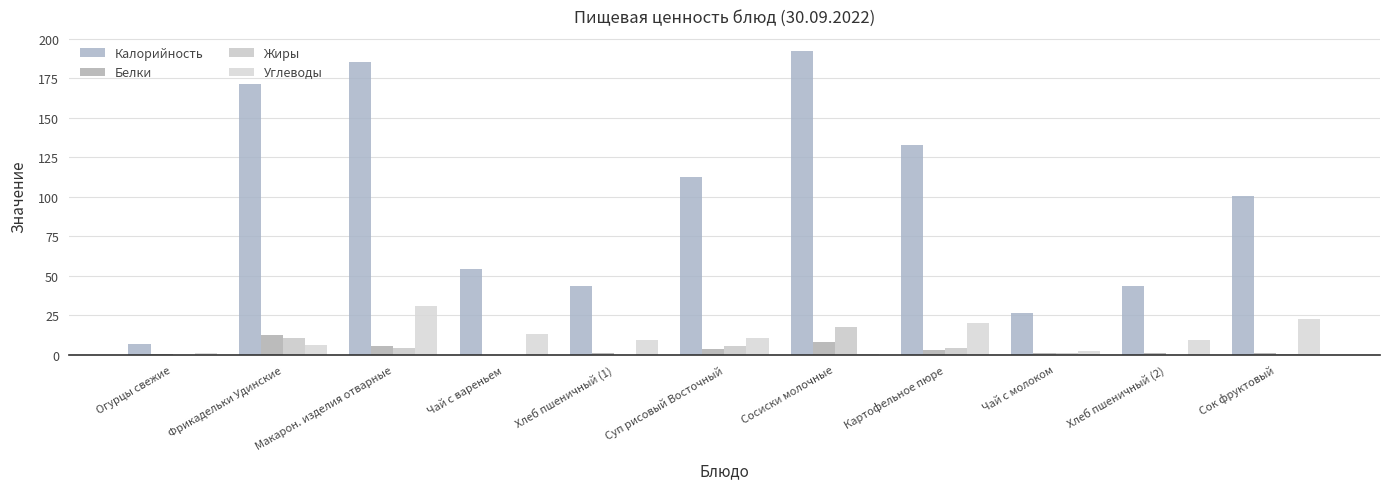

Are the bars grouped side by side (vs. stacked)?

Yes